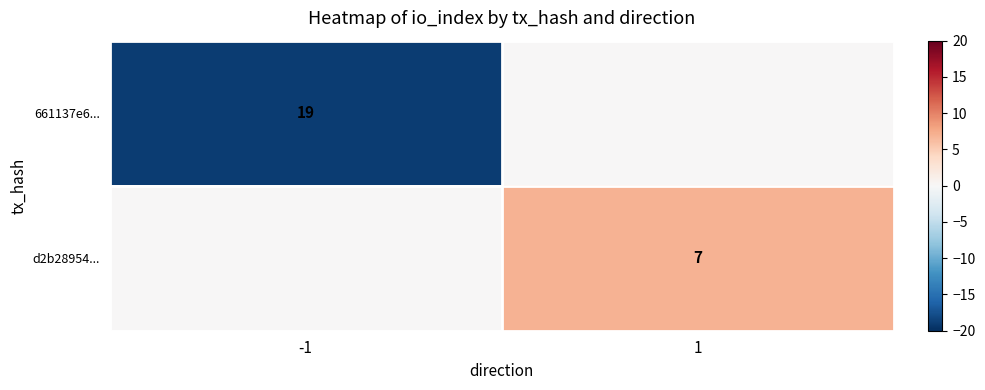

Is it true that 661137e6... equals 19 at -1?

True